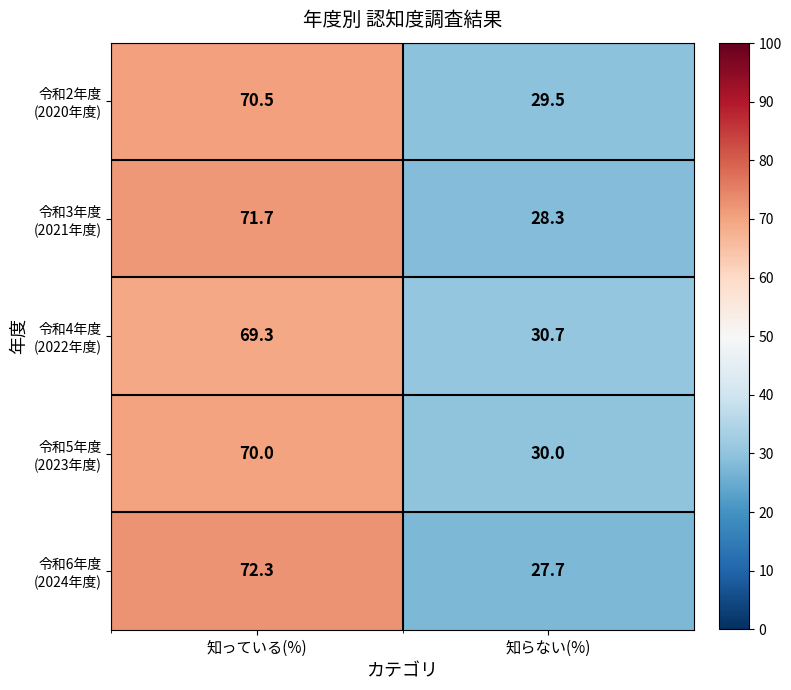

What is the spread (max minus min) of values at 知らない(%)?

3.0